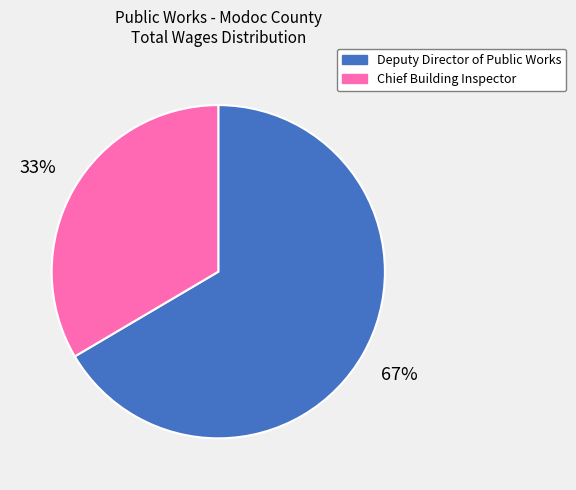

Which category has the biggest portion of the pie?

Deputy Director of Public Works